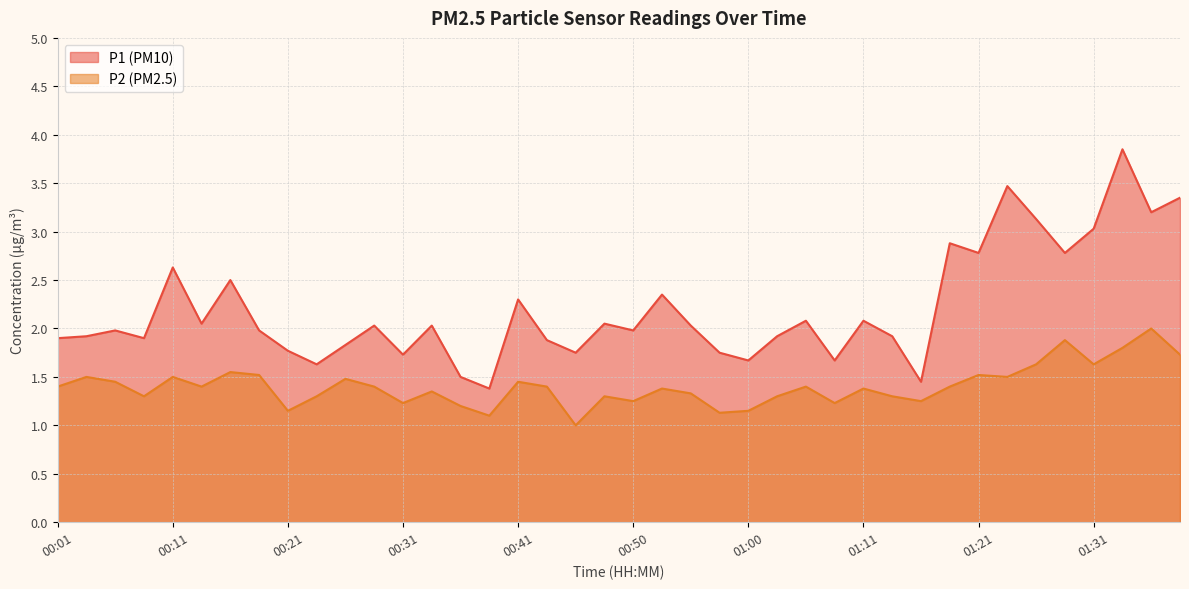

What is the difference between the second highest and minimum values in the P1 series?

2.1